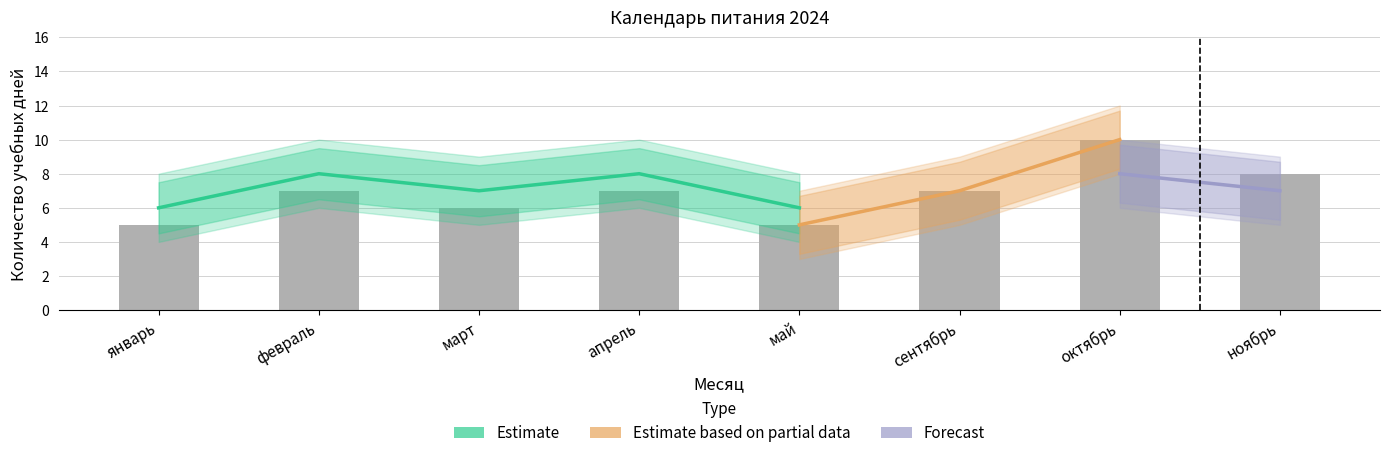

The value of Forecast at октябрь is 5. True or false?

False